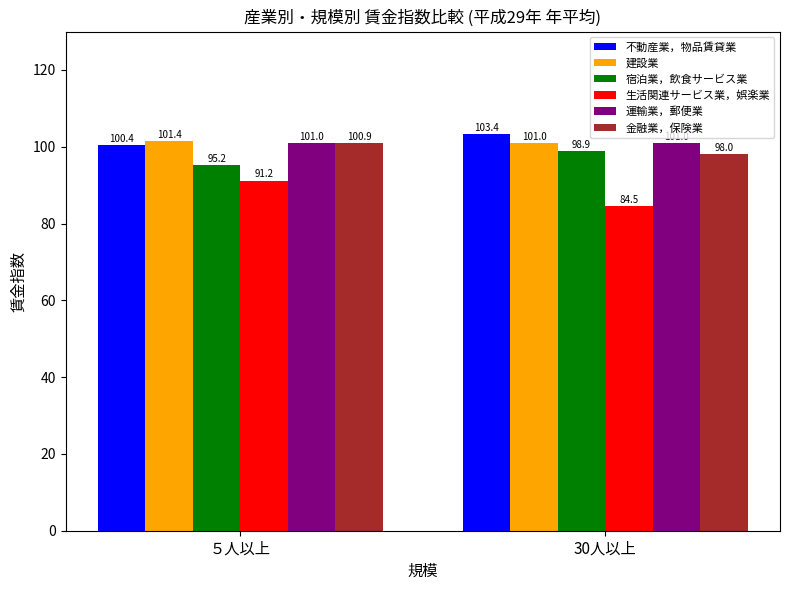

Is the value of 不動産業，物品賃貸業 at ５人以上 greater than the value of 生活関連サービス業，娯楽業 at ５人以上?

Yes